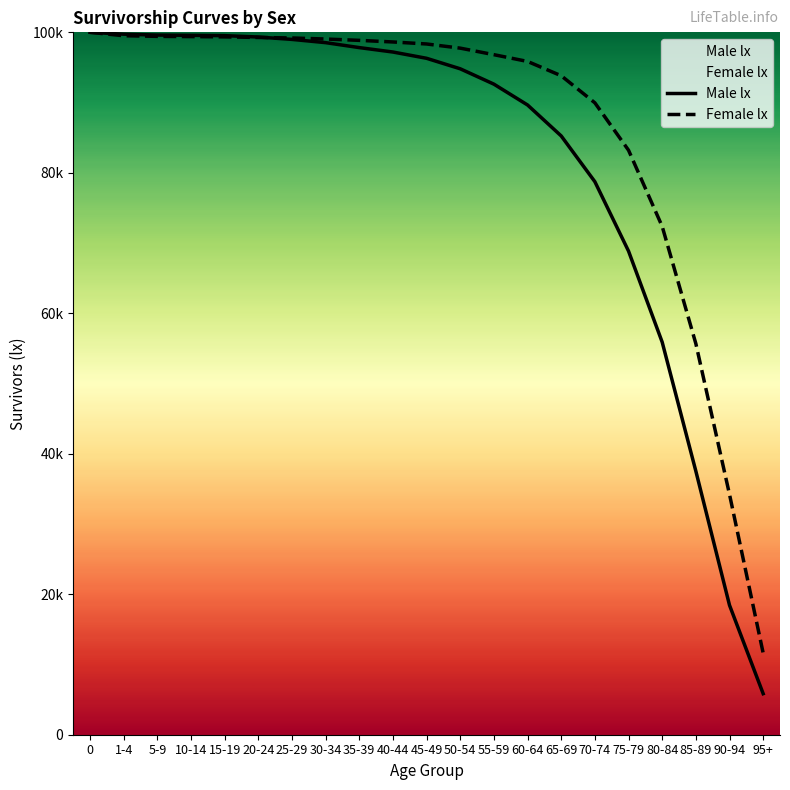

Reading left to right, extract all data points from this chart.

Male lx: 0=100000	1-4=99738	5-9=99611	10-14=99575	15-19=99529	20-24=99334	25-29=98994	30-34=98532	35-39=97827	40-44=97197	45-49=96304	50-54=94809	55-59=92623	60-64=89657	65-69=85248	70-74=78734	75-79=68853	80-84=55891	85-89=37525	90-94=18439	95+=5843
Female lx: 0=100000	1-4=99519	5-9=99426	10-14=99395	15-19=99354	20-24=99271	25-29=99196	30-34=99048	35-39=98859	40-44=98629	45-49=98343	50-54=97750	55-59=96818	60-64=95857	65-69=93820	70-74=89964	75-79=83215	80-84=72368	85-89=55676	90-94=34212	95+=11624